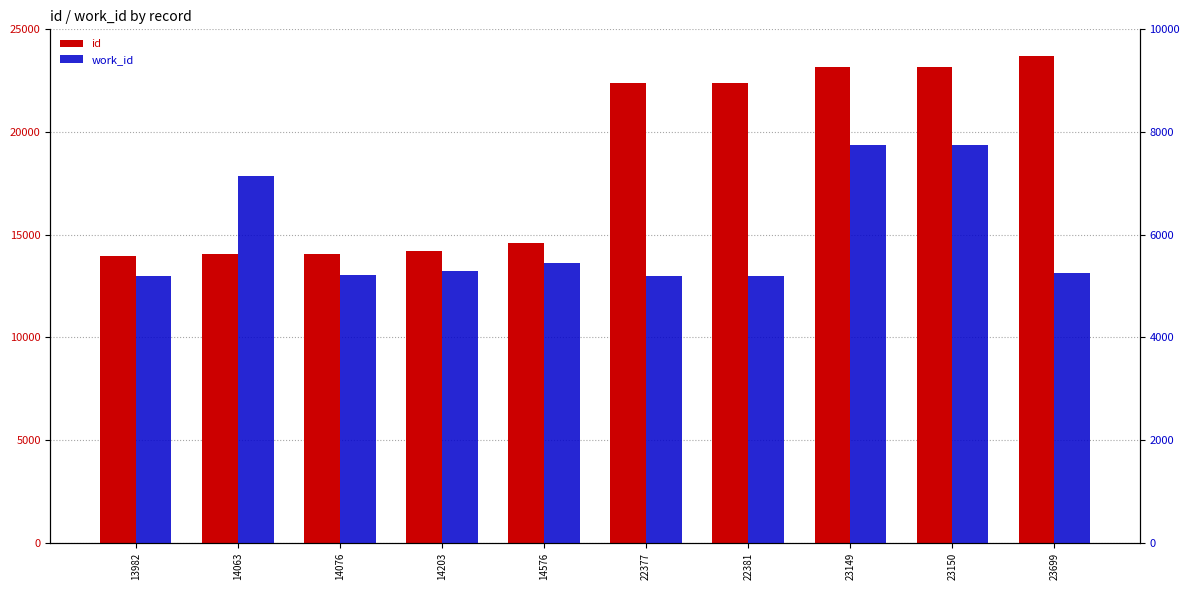

The id series shows 14203 at 14203. True or false?

True